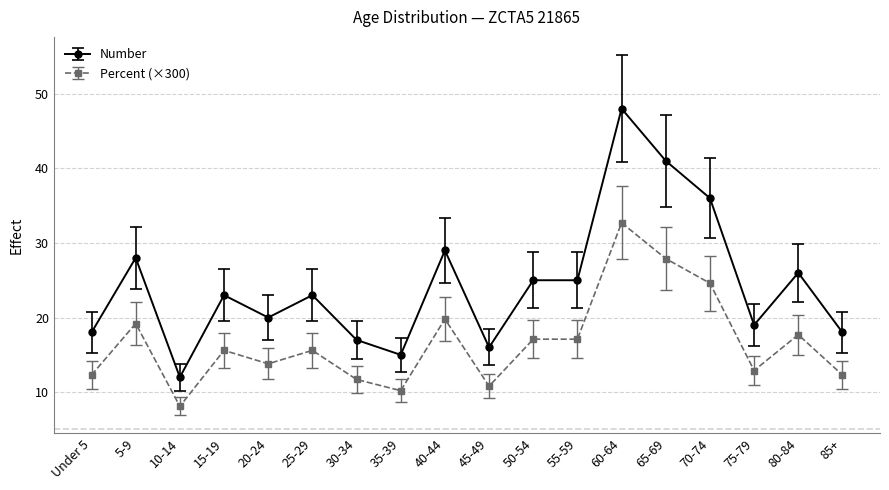

The Number series shows 23.0 at 25-29. True or false?

True